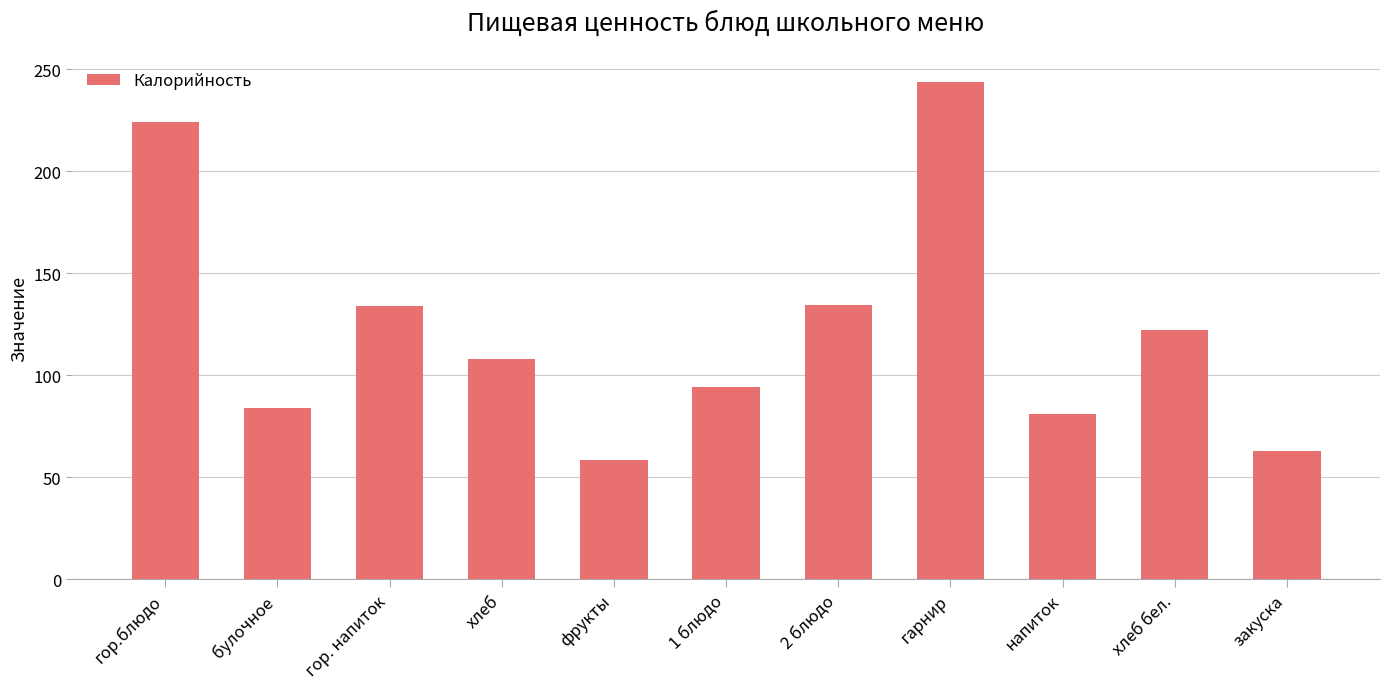

What is the change in value from гор. напиток to хлеб?

-26.0